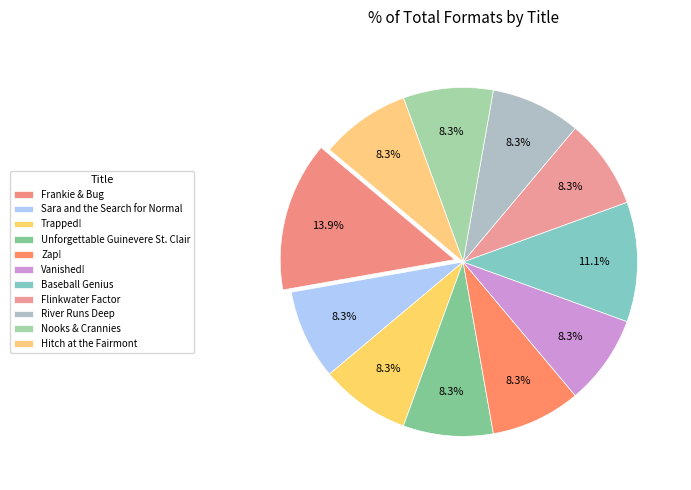

Rank the categories by value from lowest to highest.

Sara and the Search for Normal, Trapped!, Unforgettable Guinevere St. Clair, Zap!, Vanished!, Flinkwater Factor, River Runs Deep, Nooks & Crannies, Hitch at the Fairmont, Baseball Genius, Frankie & Bug